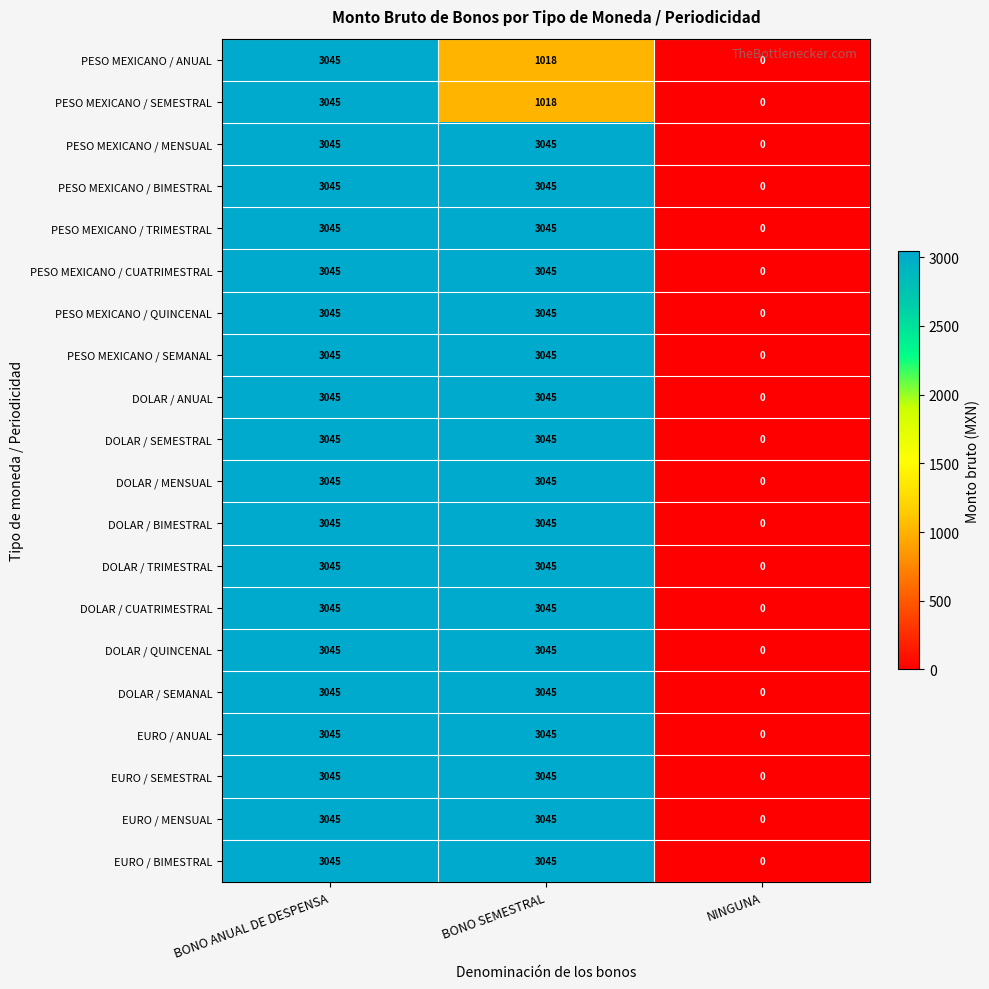

At which category is the sum across all series the highest?

BONO ANUAL DE DESPENSA